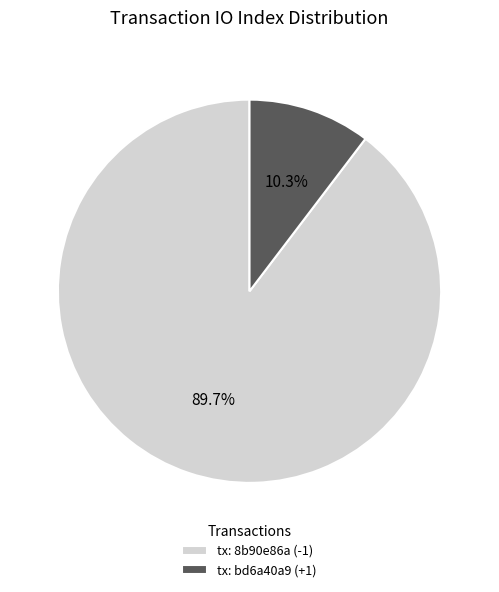

What is the largest slice in the pie chart?

tx: 8b90e86a (-1)